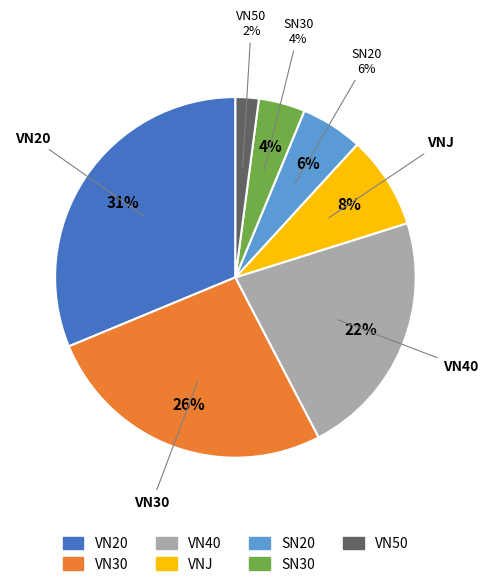

Is there any slice that represents more than half of the pie?

No